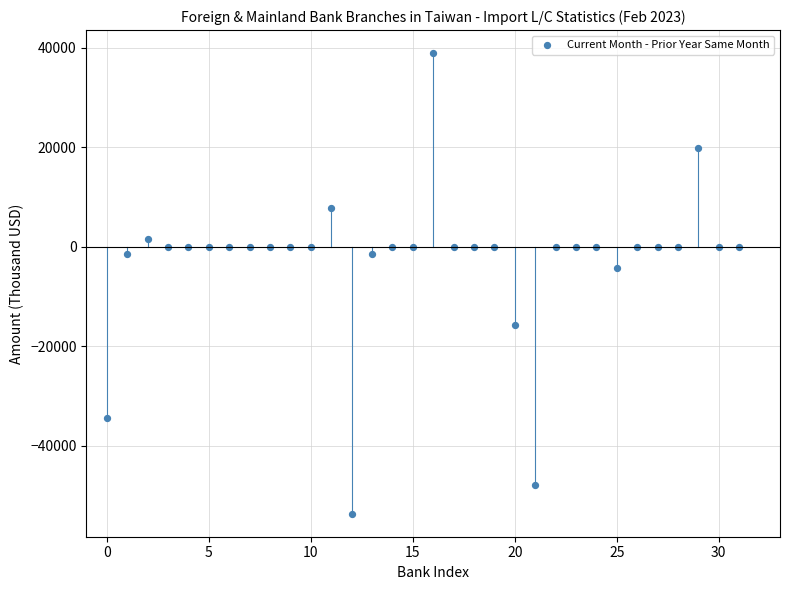

What Y value in the scatter plot is closest to -7394?

-4386